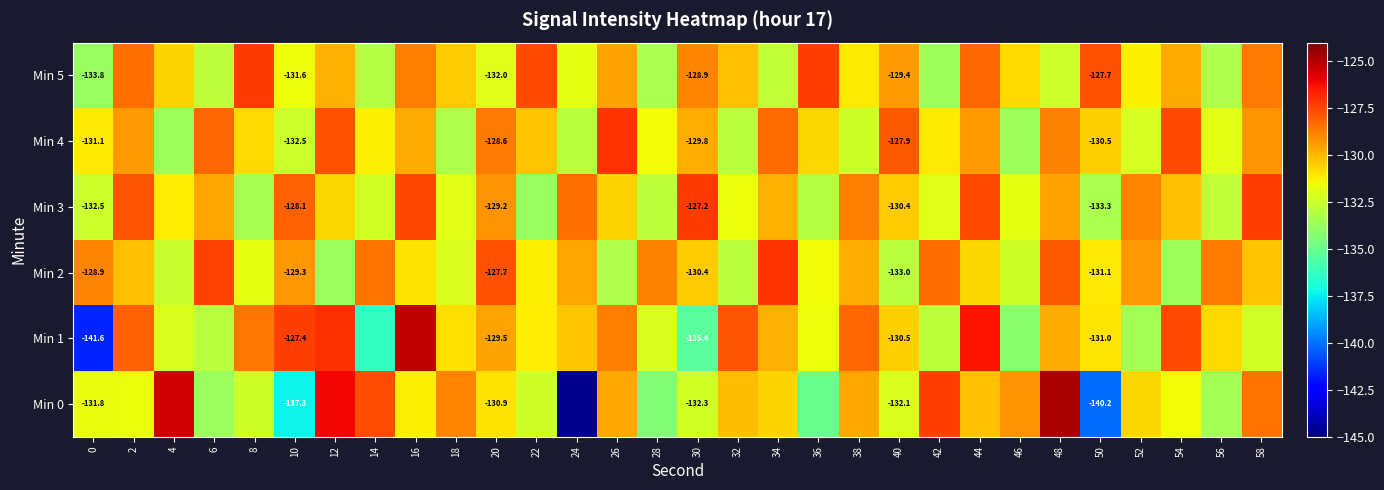

The value of Min 2 at 14 is -32.2. True or false?

False